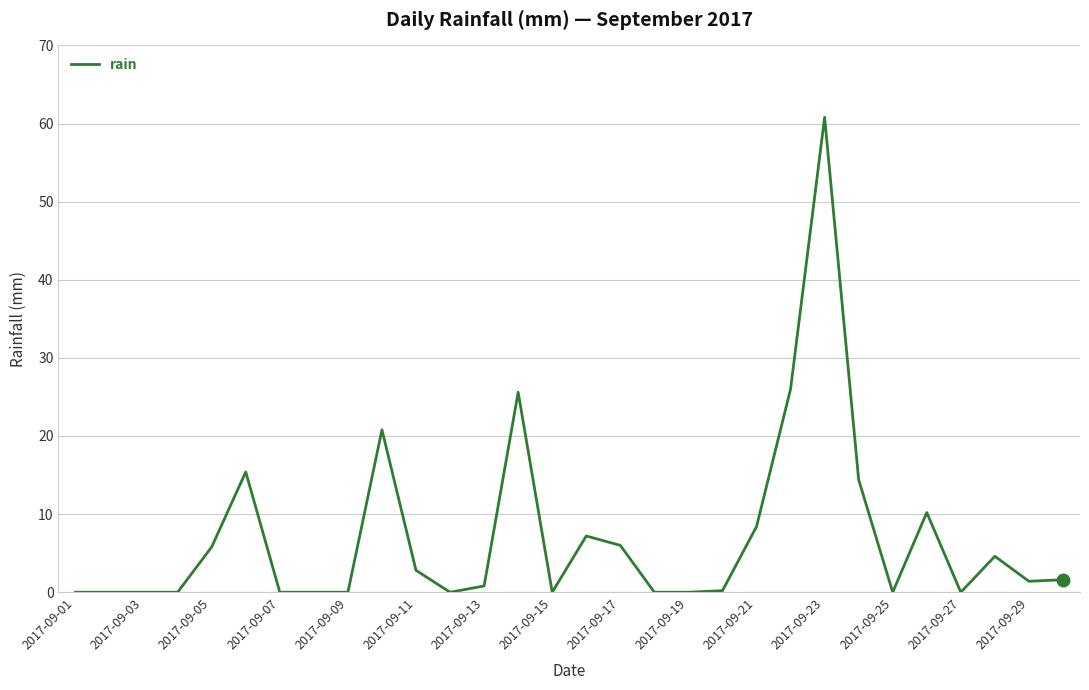

What is the greatest value displayed?

60.8